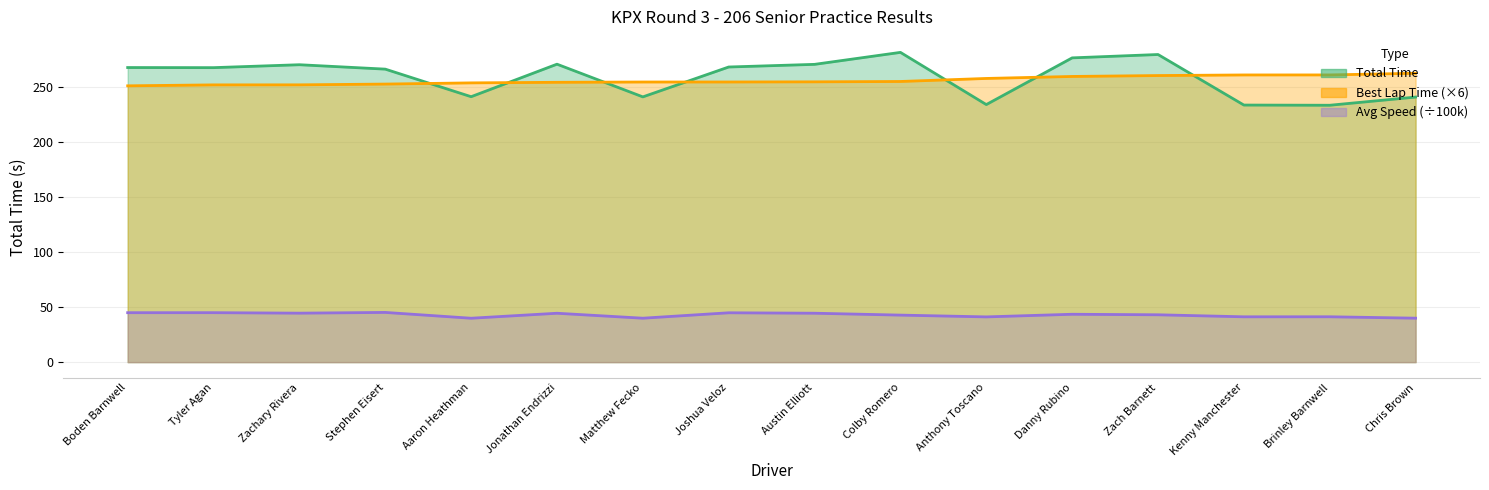

What is the total value across all series at Zachary Rivera?

566.1